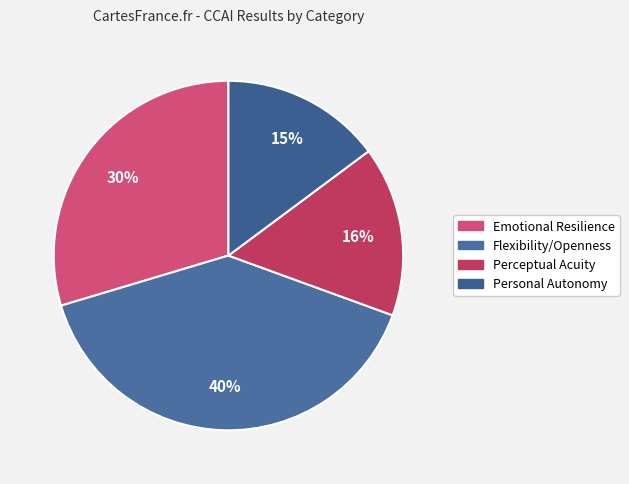

How many slices are in this pie chart?

4